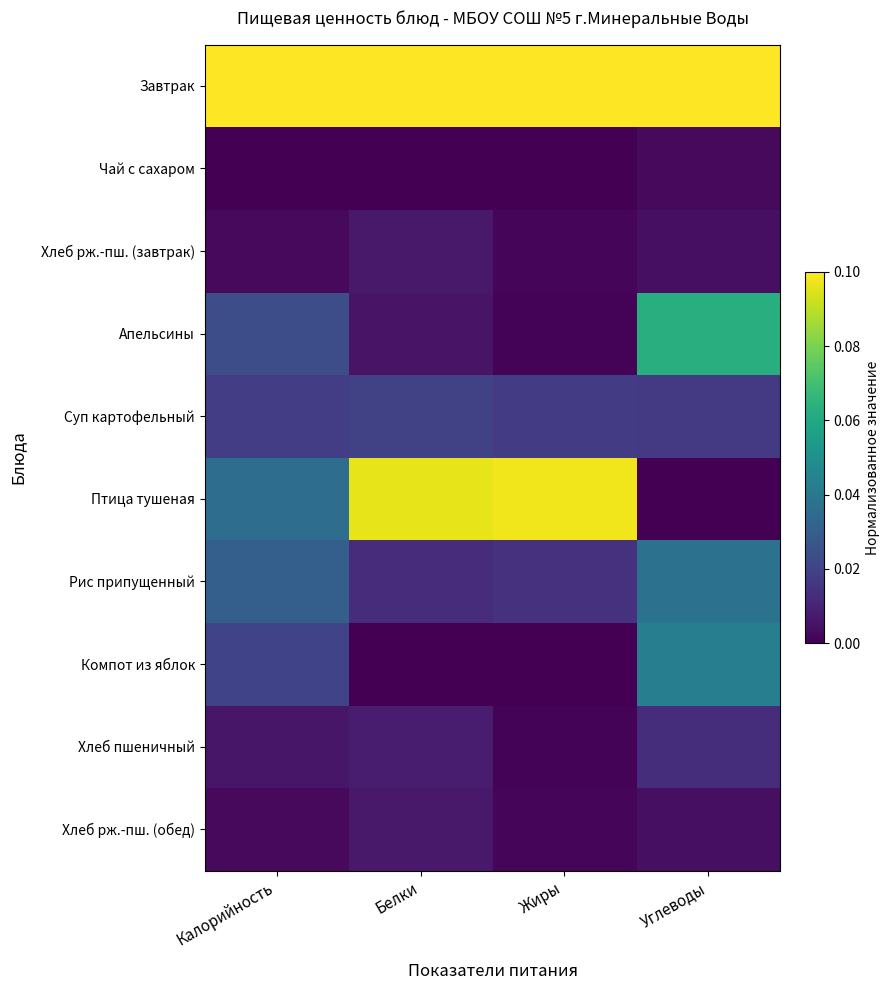

Reading left to right, what are all the values shown in this chart?

Завтрак: Калорийность=1.0	Белки=1.0	Жиры=1.0	Углеводы=1.0
Чай с сахаром: Калорийность=0.0	Белки=0.0	Жиры=0.0	Углеводы=0.0
Хлеб рж.-пш. (завтрак): Калорийность=0.0	Белки=0.1	Жиры=0.0	Углеводы=0.0
Апельсины: Калорийность=0.2	Белки=0.1	Жиры=0.0	Углеводы=0.6
Суп картофельный: Калорийность=0.2	Белки=0.2	Жиры=0.2	Углеводы=0.2
Птица тушеная: Калорийность=0.4	Белки=1.0	Жиры=1.0	Углеводы=0.0
Рис припущенный: Калорийность=0.3	Белки=0.1	Жиры=0.1	Углеводы=0.4
Компот из яблок: Калорийность=0.2	Белки=0.0	Жиры=0.0	Углеводы=0.4
Хлеб пшеничный: Калорийность=0.1	Белки=0.1	Жиры=0.0	Углеводы=0.1
Хлеб рж.-пш. (обед): Калорийность=0.0	Белки=0.1	Жиры=0.0	Углеводы=0.0